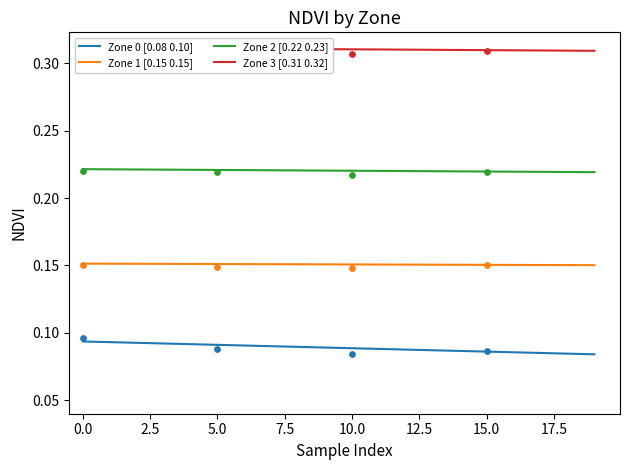

Which series has the widest spread of Y values?

Zone 0 [0.08 0.10]